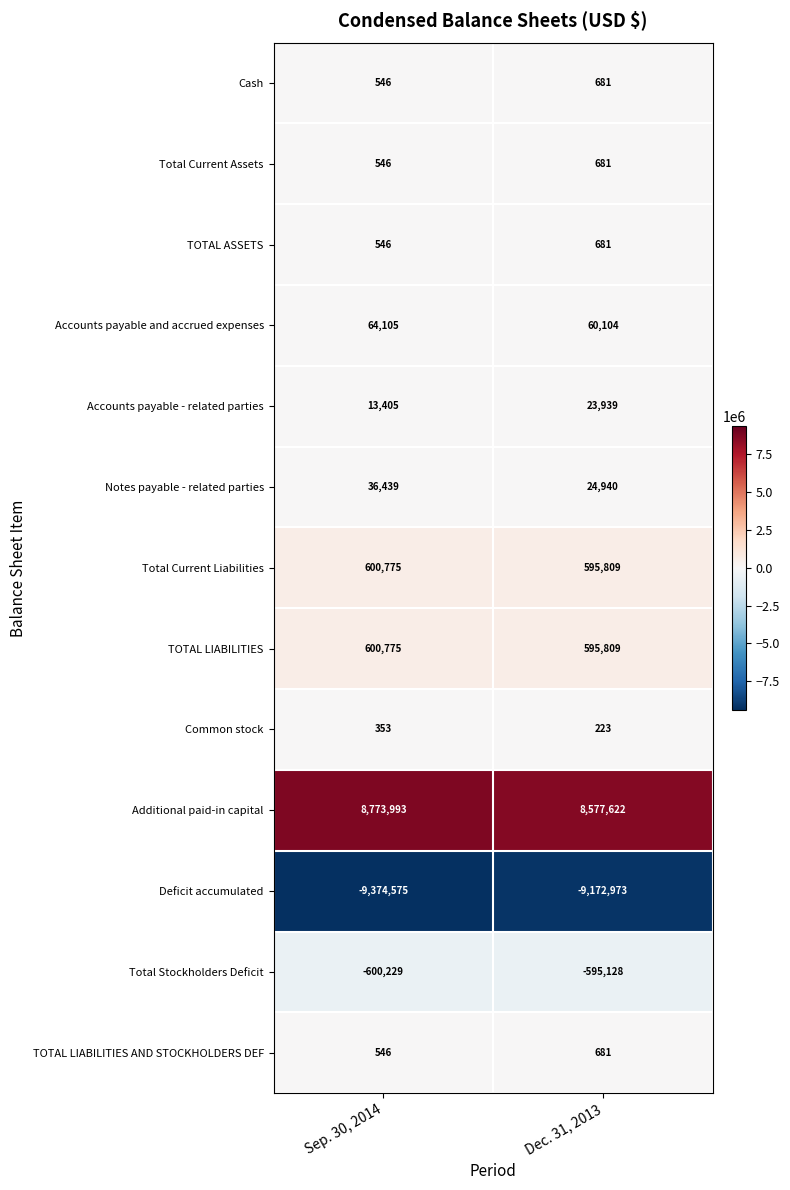

What value does the Accounts payable and accrued expenses series have at Dec. 31, 2013, to the nearest 100?

60100